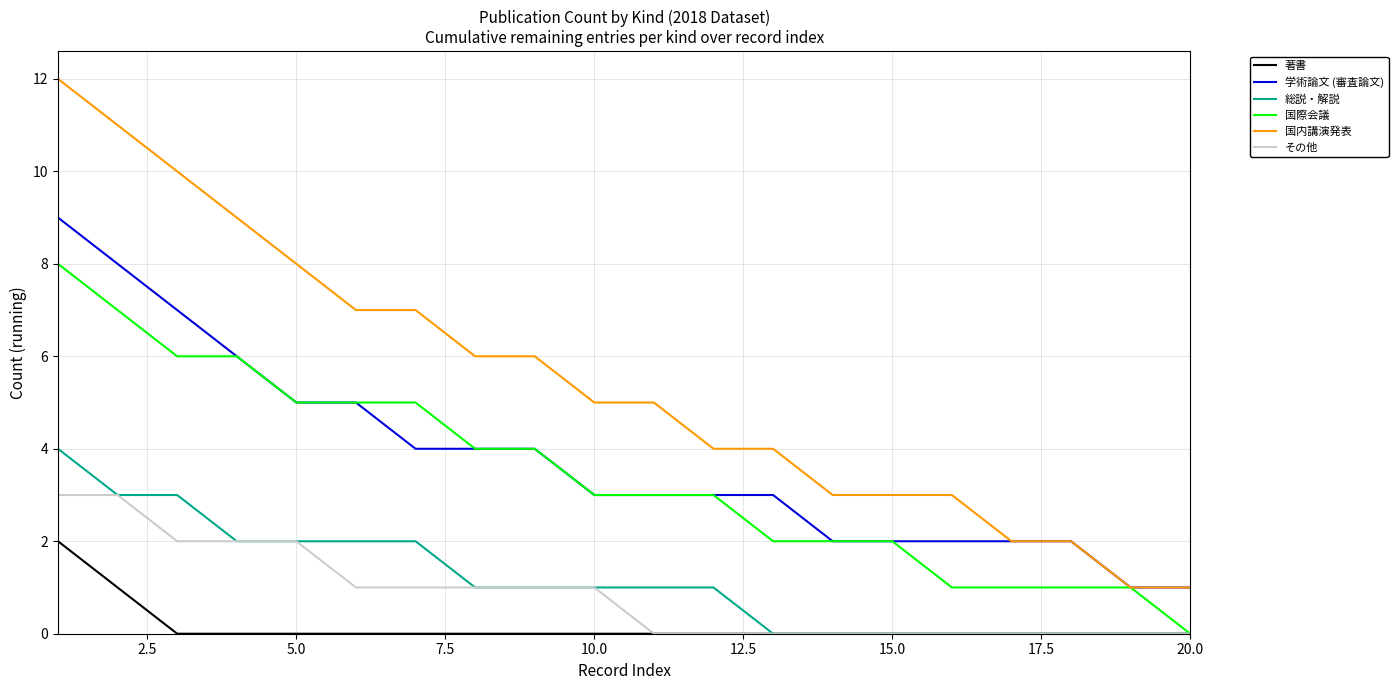

What is the maximum value shown in the chart?

12